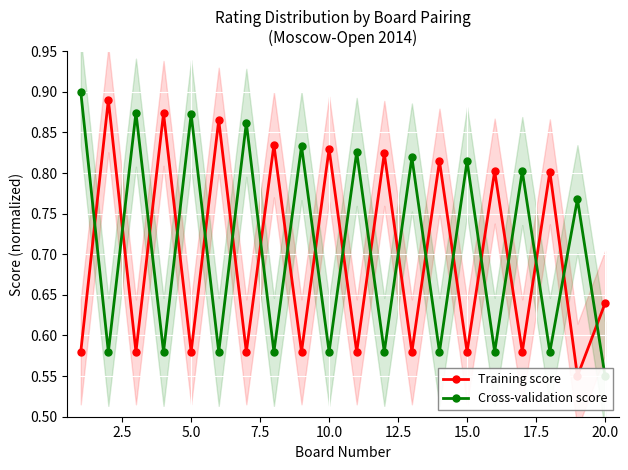

What is the total value across all series at 2.5?

1.5